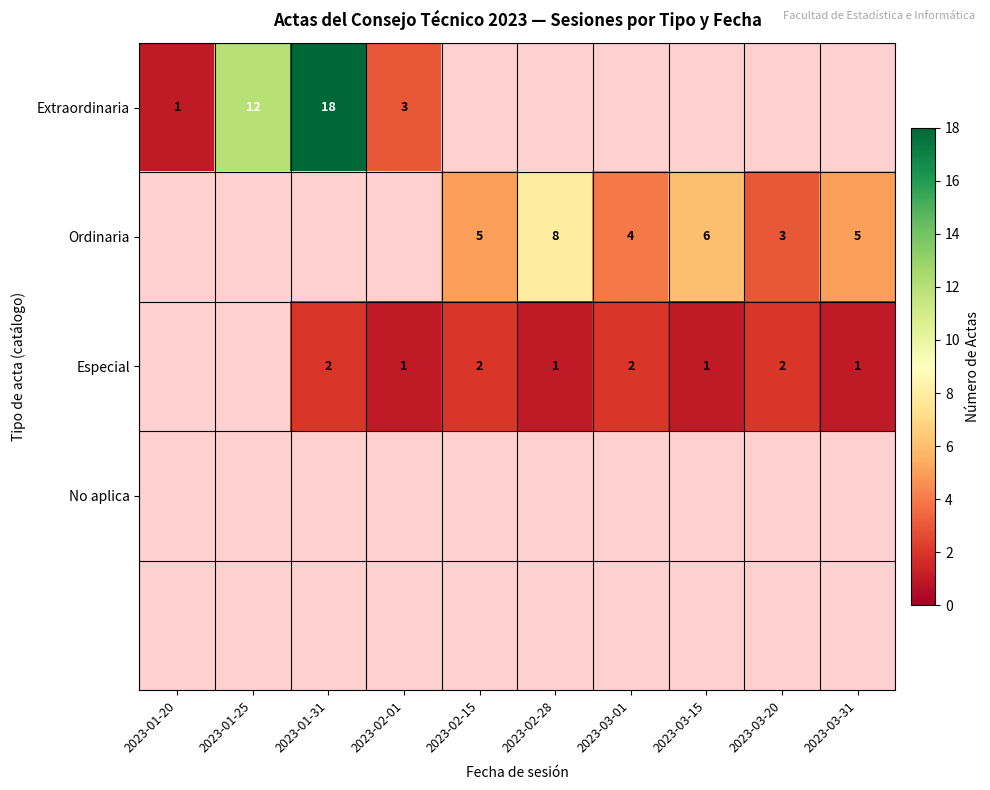

At which category does the chart reach its minimum across all series?

2023-01-20